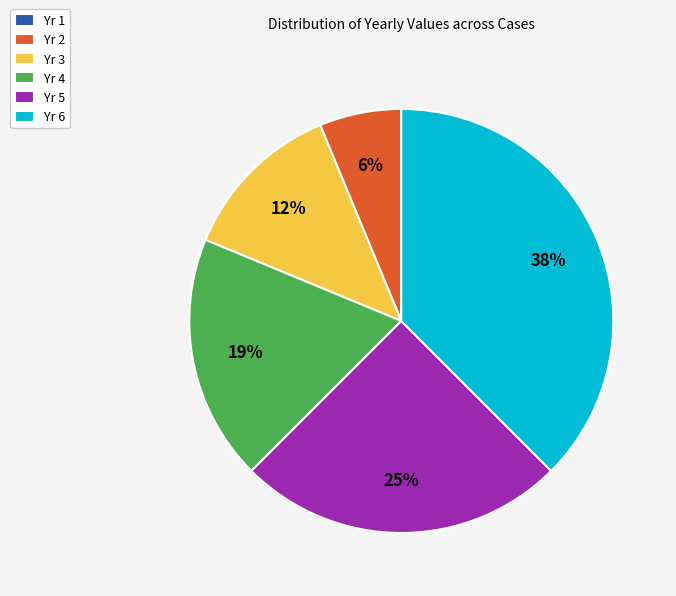

To the nearest percent, what is the combined percentage of Yr 5 and Yr 2?

31%